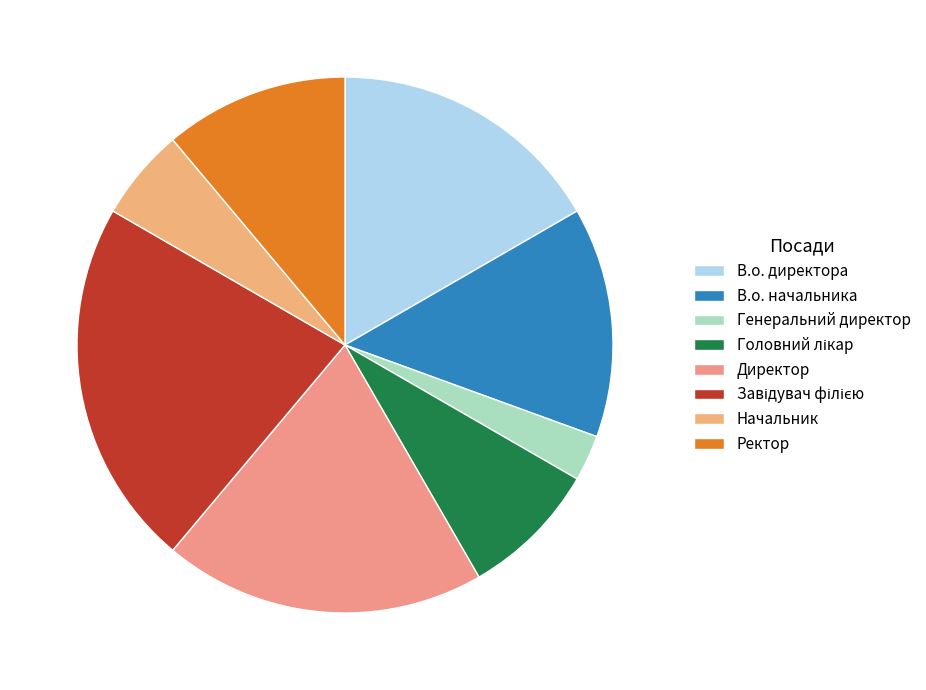

What percentage is the В.о. директора slice, to the nearest percent?

17%